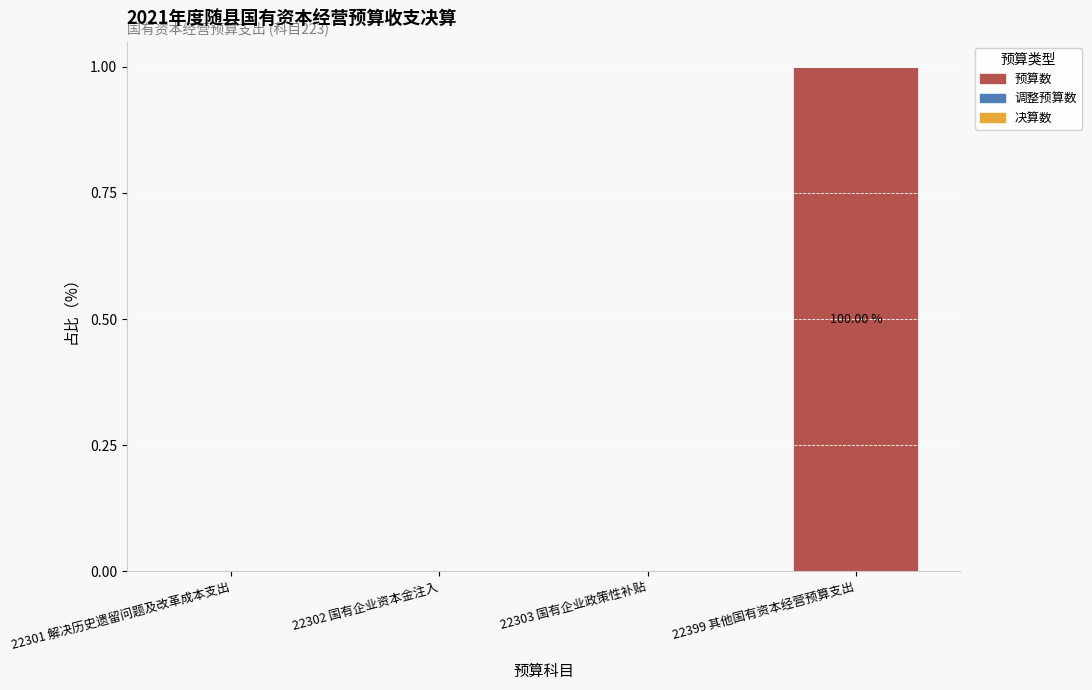

What is the change in value from 22302 国有企业资本金注入 to 22399 其他国有资本经营预算支出?

+1